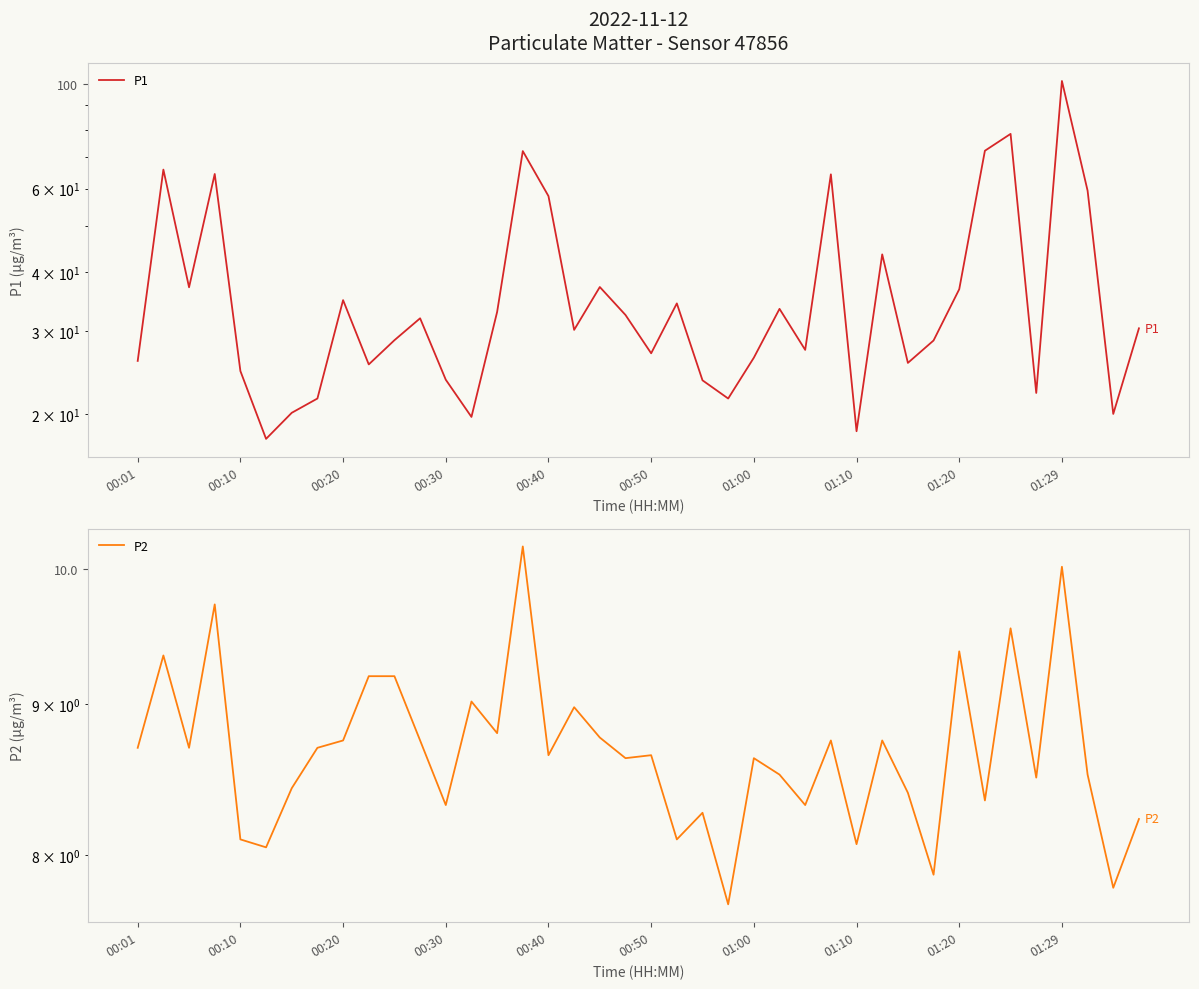

Rank the series by their average value, from lowest to highest.

P2, P1